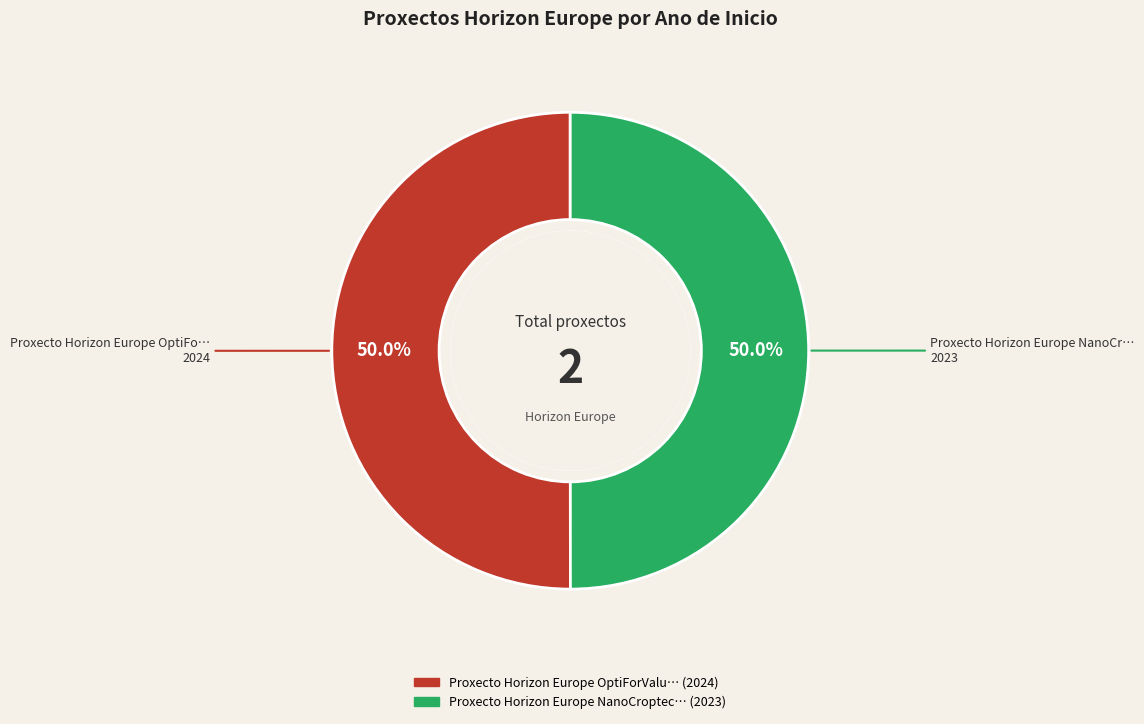

Between Proxecto Horizon Europe OptiForValue and Proxecto Horizon Europe NanoCroptective, which is larger?

Proxecto Horizon Europe OptiForValue